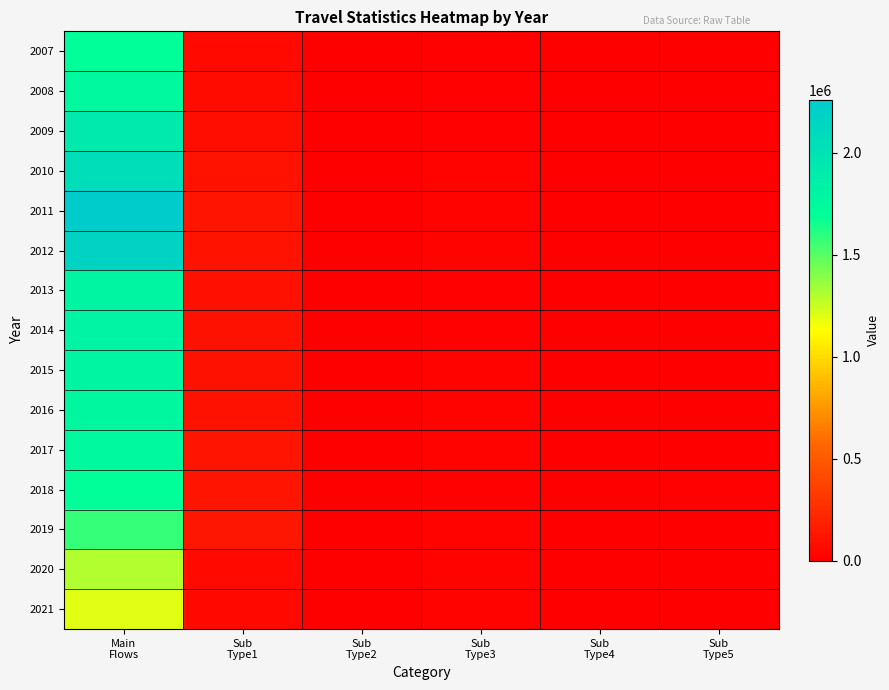

Reading right to left, extract all data points from this chart.

2007: Sub
Type5=3118	Sub
Type4=0	Sub
Type3=9082	Sub
Type2=1746	Sub
Type1=60311	Main
Flows=1691223
2008: Sub
Type5=3186	Sub
Type4=1046	Sub
Type3=12020	Sub
Type2=2982	Sub
Type1=67395	Main
Flows=1748607
2009: Sub
Type5=2960	Sub
Type4=2829	Sub
Type3=15909	Sub
Type2=2450	Sub
Type1=88135	Main
Flows=1914984
2010: Sub
Type5=2160	Sub
Type4=3961	Sub
Type3=18018	Sub
Type2=2500	Sub
Type1=107532	Main
Flows=2052953
2011: Sub
Type5=2304	Sub
Type4=5426	Sub
Type3=18778	Sub
Type2=2516	Sub
Type1=117676	Main
Flows=2258873
2012: Sub
Type5=1998	Sub
Type4=6319	Sub
Type3=18183	Sub
Type2=1812	Sub
Type1=110534	Main
Flows=2175948
2013: Sub
Type5=1926	Sub
Type4=7263	Sub
Type3=16078	Sub
Type2=1661	Sub
Type1=92751	Main
Flows=1799588
2014: Sub
Type5=2037	Sub
Type4=7473	Sub
Type3=16851	Sub
Type2=1193	Sub
Type1=99287	Main
Flows=1805168
2015: Sub
Type5=1854	Sub
Type4=8243	Sub
Type3=17974	Sub
Type2=1282	Sub
Type1=105470	Main
Flows=1796342
2016: Sub
Type5=1395	Sub
Type4=8526	Sub
Type3=19127	Sub
Type2=1239	Sub
Type1=105716	Main
Flows=1779311
2017: Sub
Type5=2423	Sub
Type4=8119	Sub
Type3=20038	Sub
Type2=1181	Sub
Type1=115881	Main
Flows=1749360
2018: Sub
Type5=11202	Sub
Type4=7892	Sub
Type3=10604	Sub
Type2=4737	Sub
Type1=119100	Main
Flows=1690458
2019: Sub
Type5=1260	Sub
Type4=8079	Sub
Type3=19797	Sub
Type2=949	Sub
Type1=127703	Main
Flows=1574044
2020: Sub
Type5=1350	Sub
Type4=6747	Sub
Type3=21882	Sub
Type2=759	Sub
Type1=59618	Main
Flows=1303476
2021: Sub
Type5=1290	Sub
Type4=5242	Sub
Type3=20469	Sub
Type2=628	Sub
Type1=45030	Main
Flows=1195903